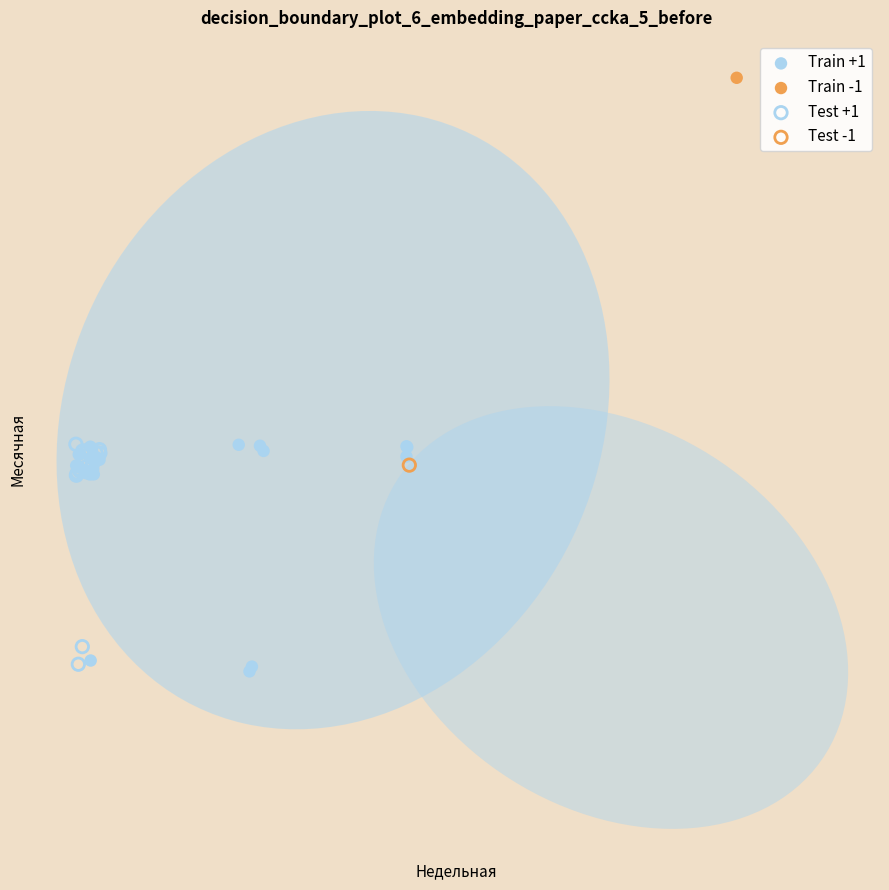

Which series contains the highest Y value?

Train -1